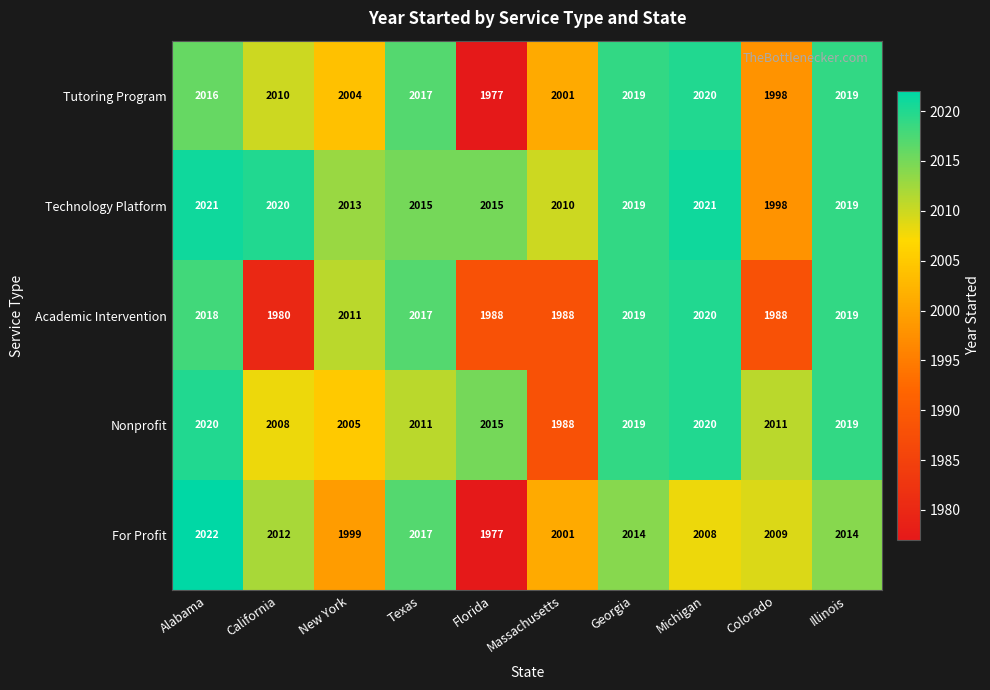

What is the total value across all series at Alabama?

10097